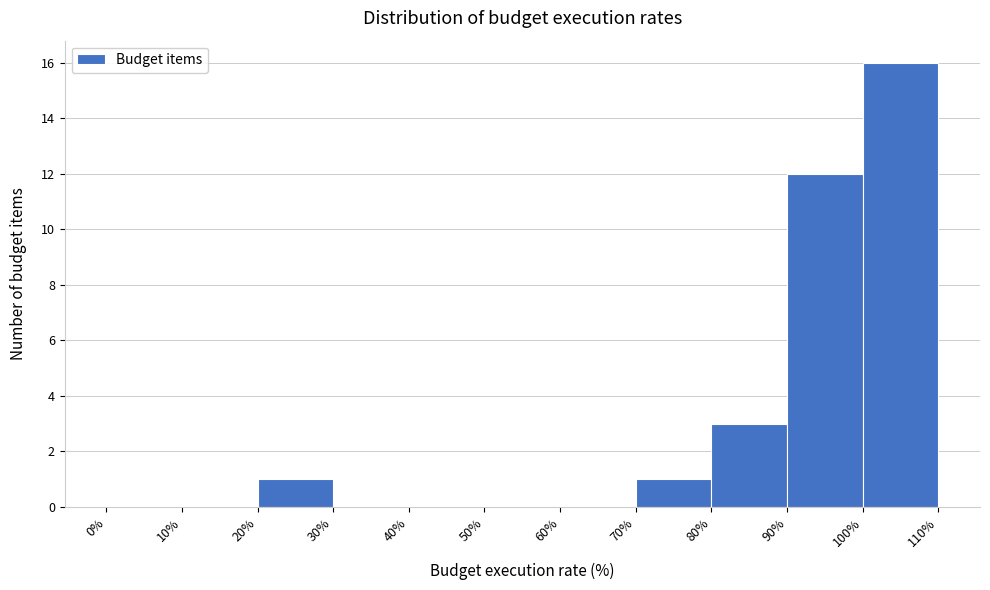

What is the height of the bar covering 100% to 110% on the x-axis? The values are not printed on the chart, so give them approximately, as read against the axis.

16